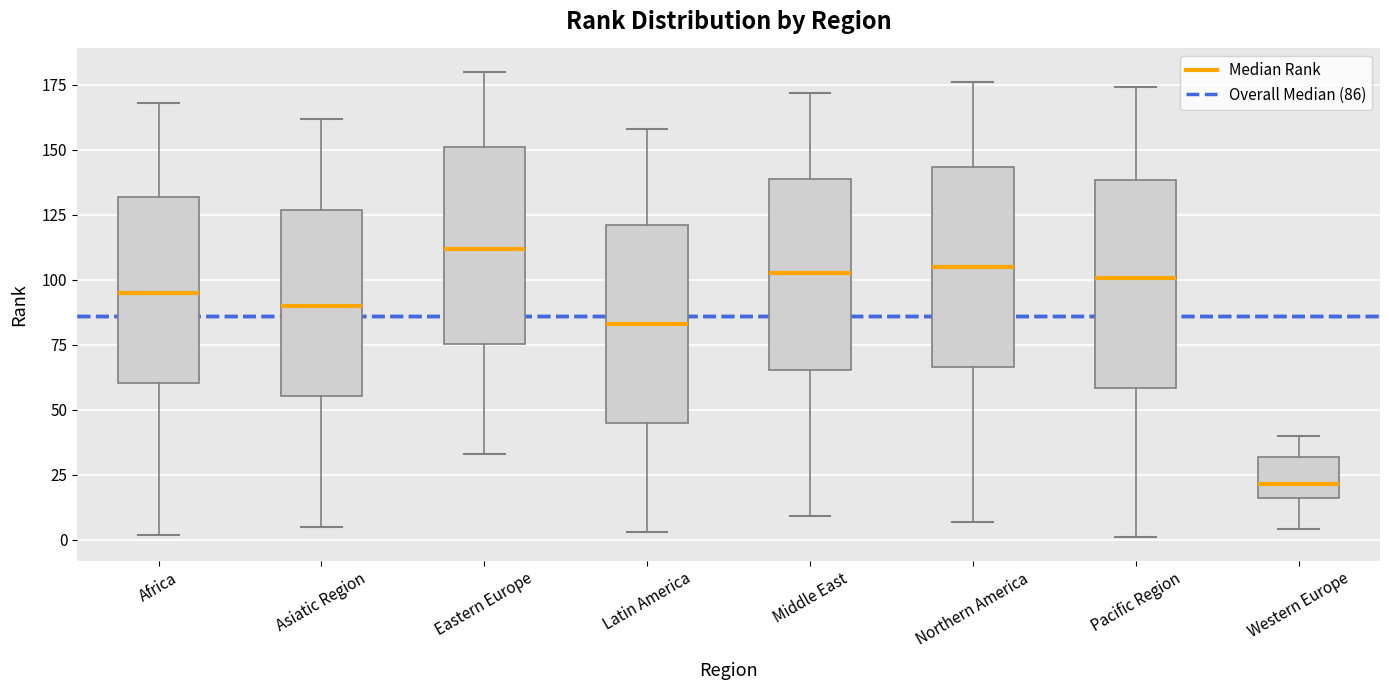

Reading left to right, transcribe this box plot: for each box, give where its median line is, the range the box spans, and where its two whiskers end, as read against the y-axis. The values are not printed on the chart, so give them approximately, as read against the axis.

Africa: median 95, box 60 to 130, whiskers 0 to 170
Asiatic Region: median 90, box 55 to 125, whiskers 5 to 160
Eastern Europe: median 110, box 75 to 150, whiskers 35 to 180
Latin America: median 85, box 45 to 120, whiskers 5 to 160
Middle East: median 105, box 65 to 140, whiskers 10 to 170
Northern America: median 105, box 65 to 145, whiskers 5 to 175
Pacific Region: median 100, box 60 to 140, whiskers 0 to 175
Western Europe: median 20, box 15 to 30, whiskers 5 to 40